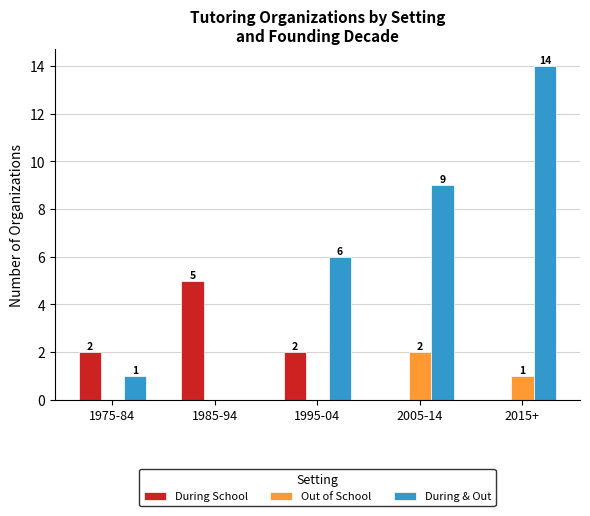

What is the sum of all During & Out values?

30